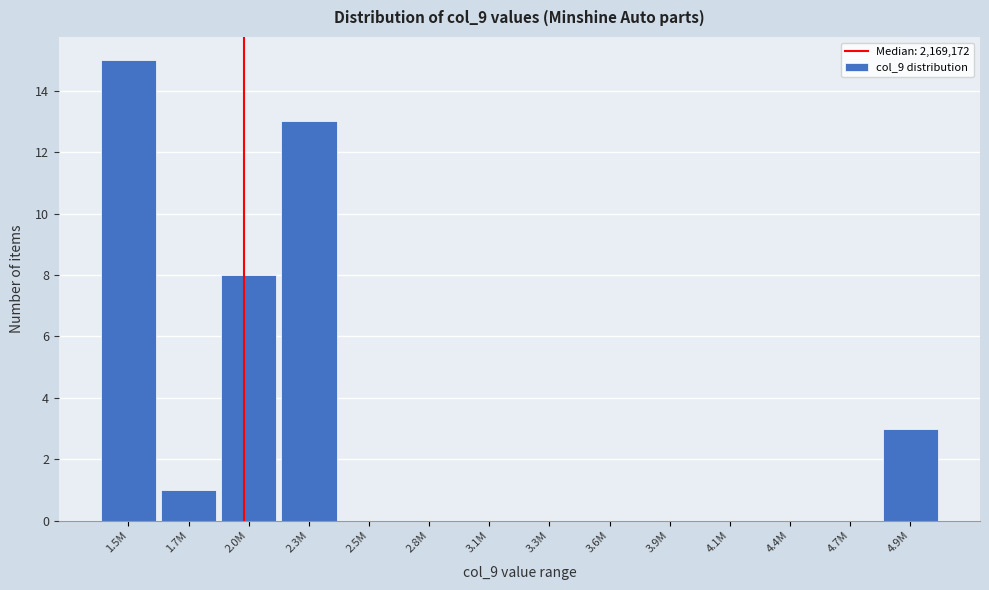

Reading right to left, what are all the values shown in this chart?

4.9M=3	4.7M=0	4.4M=0	4.1M=0	3.9M=0	3.6M=0	3.3M=0	3.1M=0	2.8M=0	2.5M=0	2.3M=13	2.0M=8	1.7M=1	1.5M=15